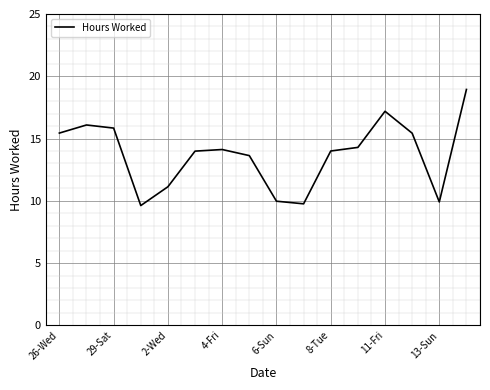

What is the difference between the second highest and minimum values?

7.6